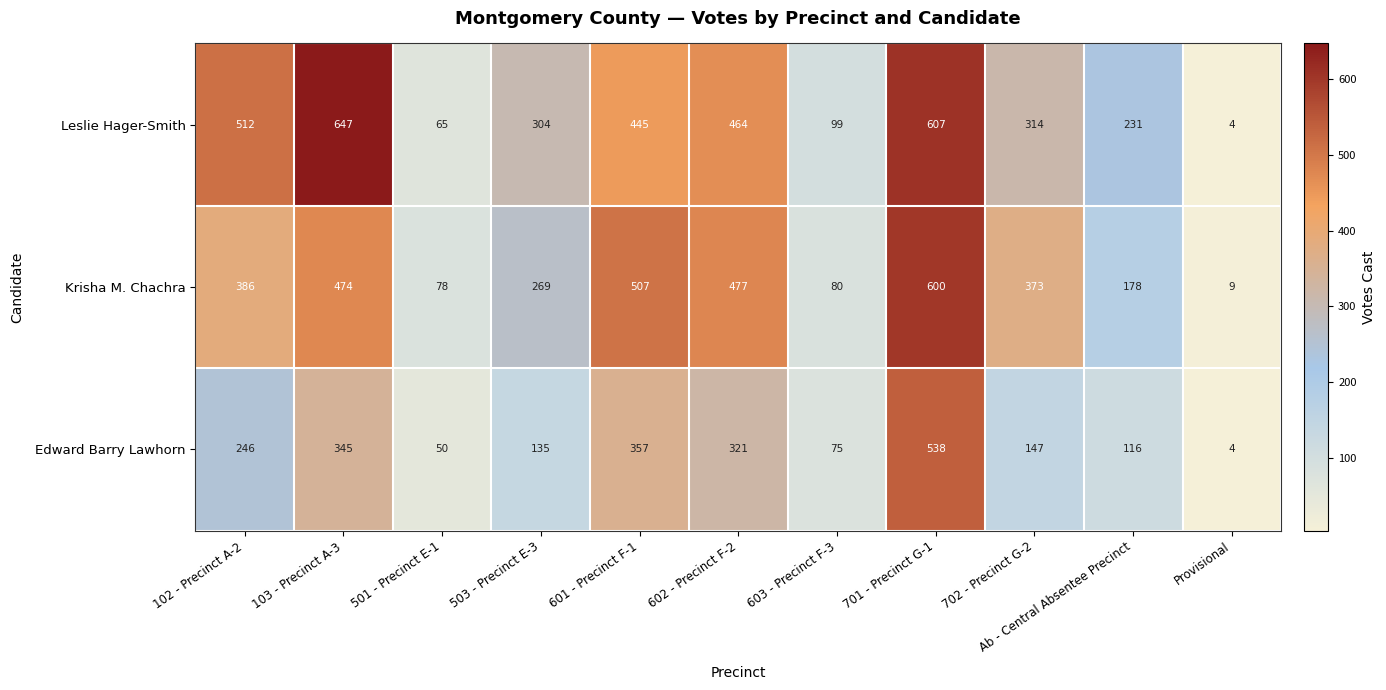

What is the approximate value of Leslie Hager-Smith at 501 - Precinct E-1?

65